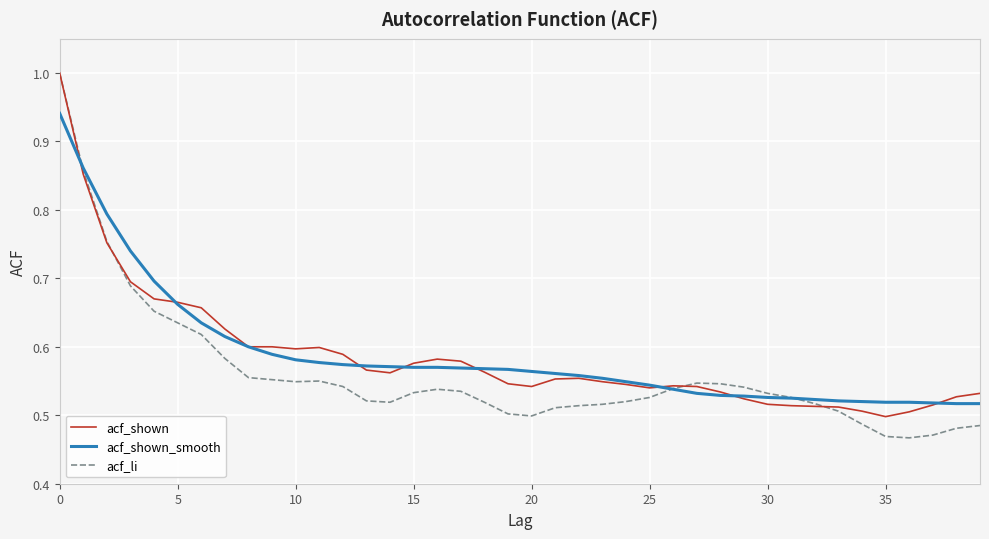

Which series has the widest spread of values?

acf_li